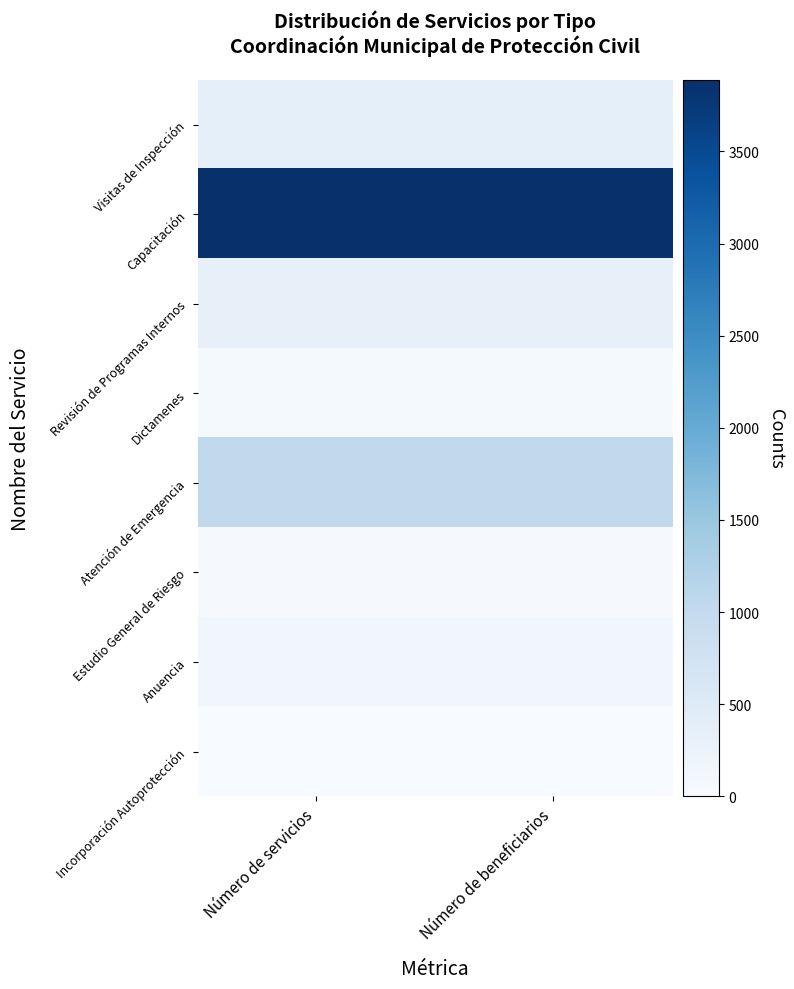

List the series in order of their peak value, highest first.

Capacitación, Atención de Emergencia, Visitas de Inspección, Revisión de Programas Internos, Anuencia, Dictamenes, Estudio General de Riesgo, Incorporación Autoprotección